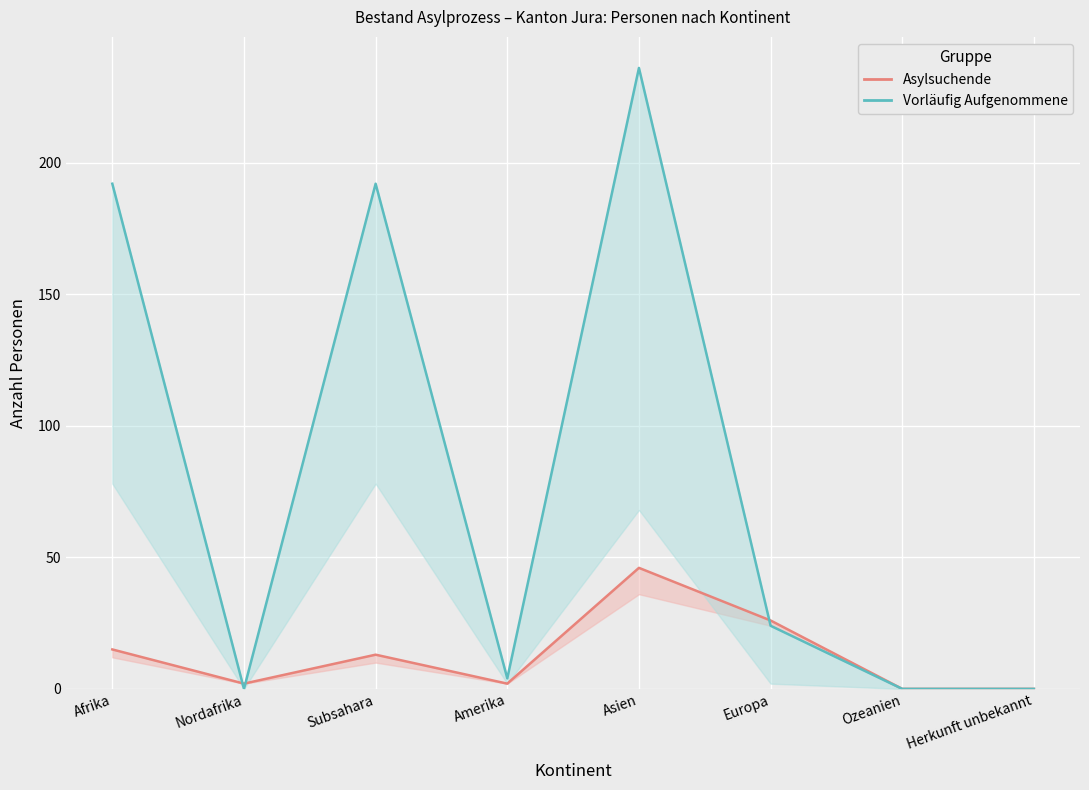

How many values in Vorläufig Aufgenommene are above zero?

5